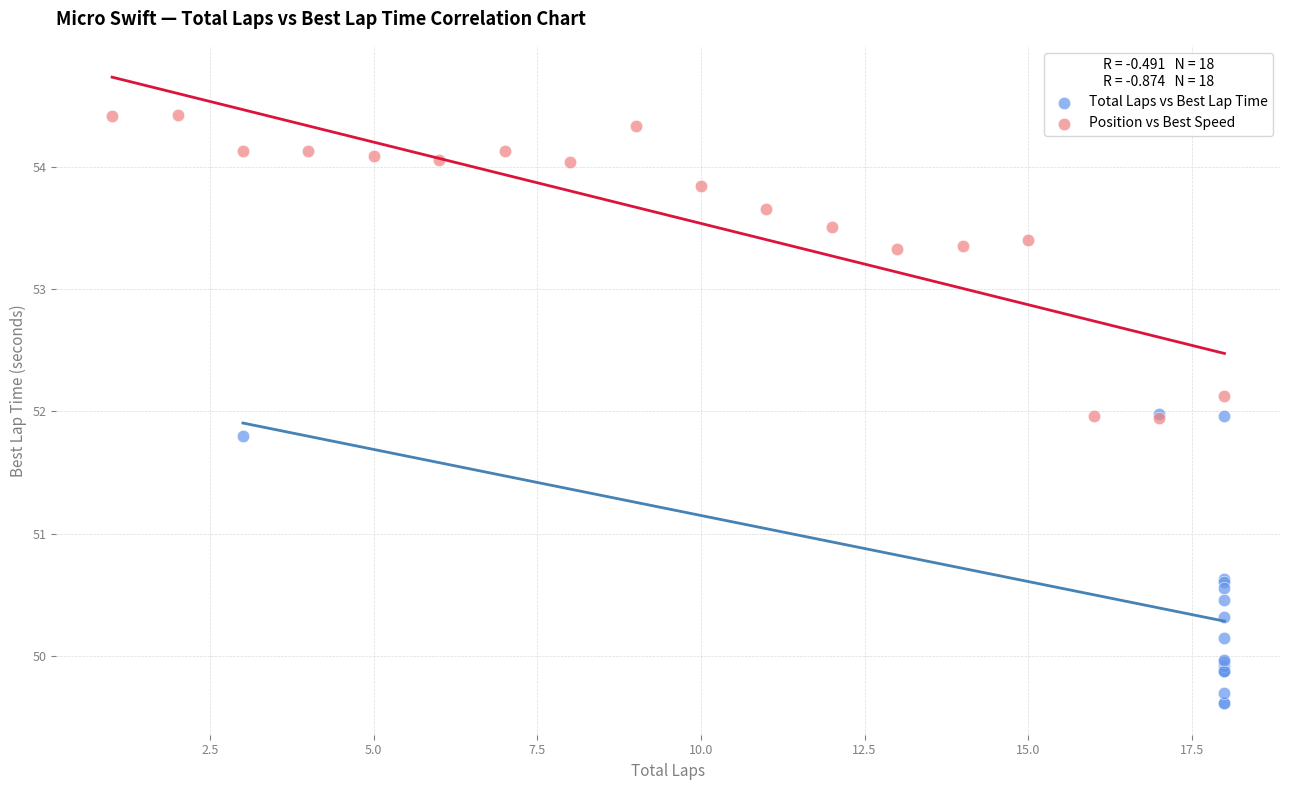

Which series contains the highest Y value?

Position vs Best Speed